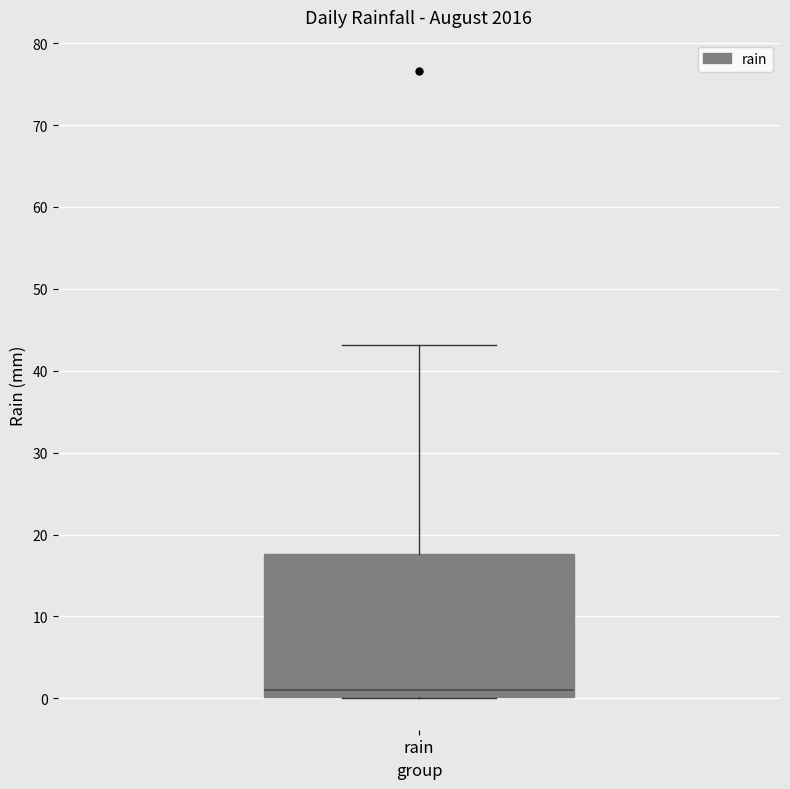

Read this box plot against the y-axis: the position of the median line, the range covered by the box, and the ends of both whiskers. The values are not printed on the chart, so give them approximately, as read against the axis.

median 1, box 0 to 18, whiskers 0 to 43